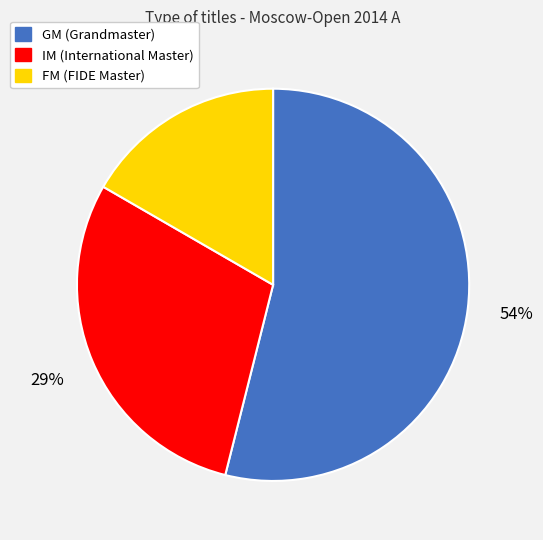

Which has a higher value, FM or GM?

GM